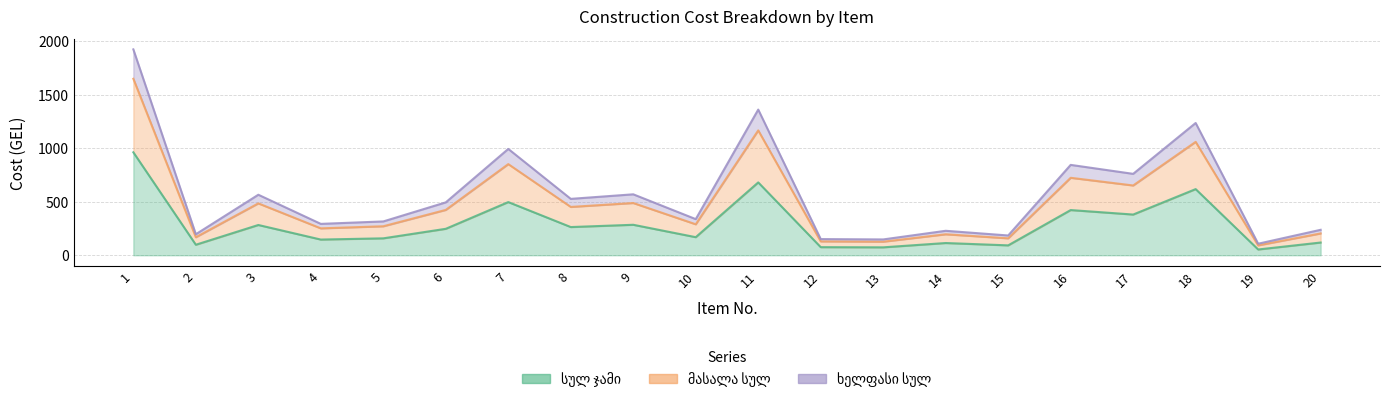

Where does the მასალა სულ series first go above 423?

1